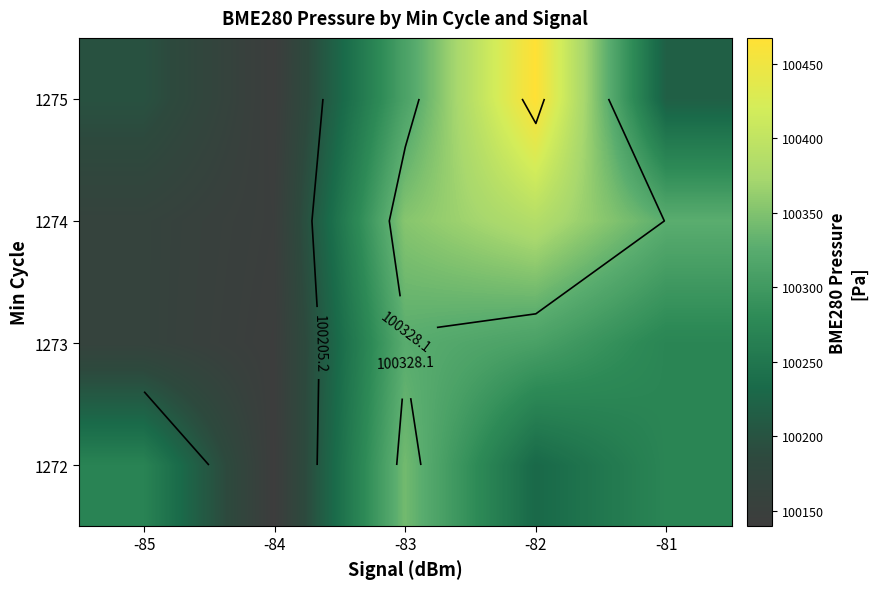

How many distinct data groups are displayed?

4